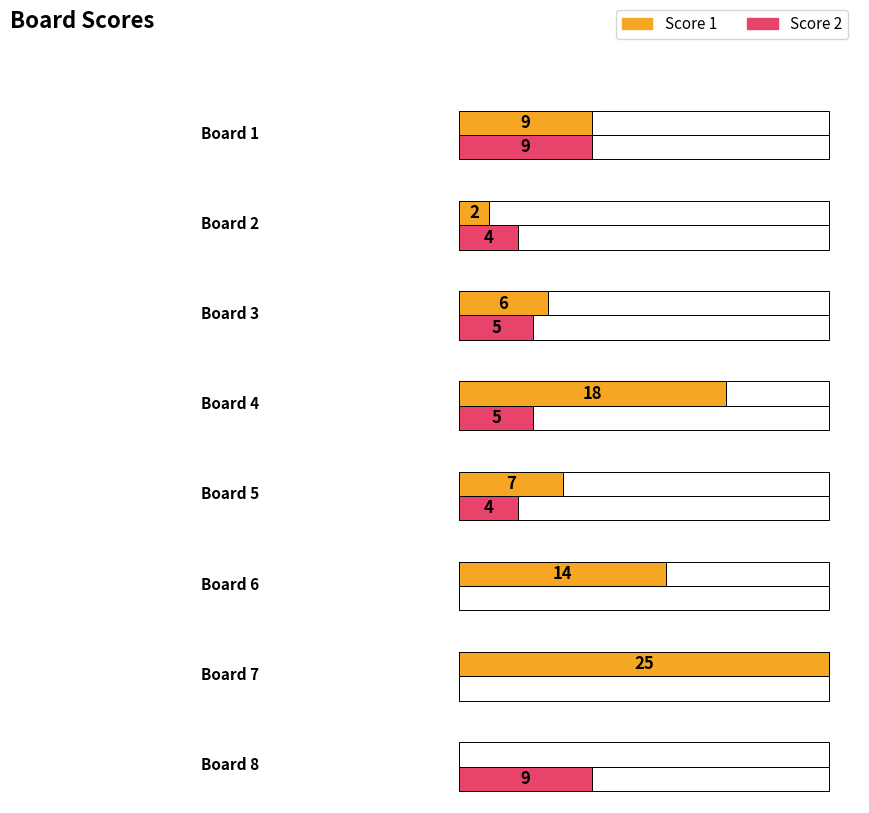

List the labels in order of Score 1 value, smallest first.

8, 2, 3, 5, 1, 6, 4, 7